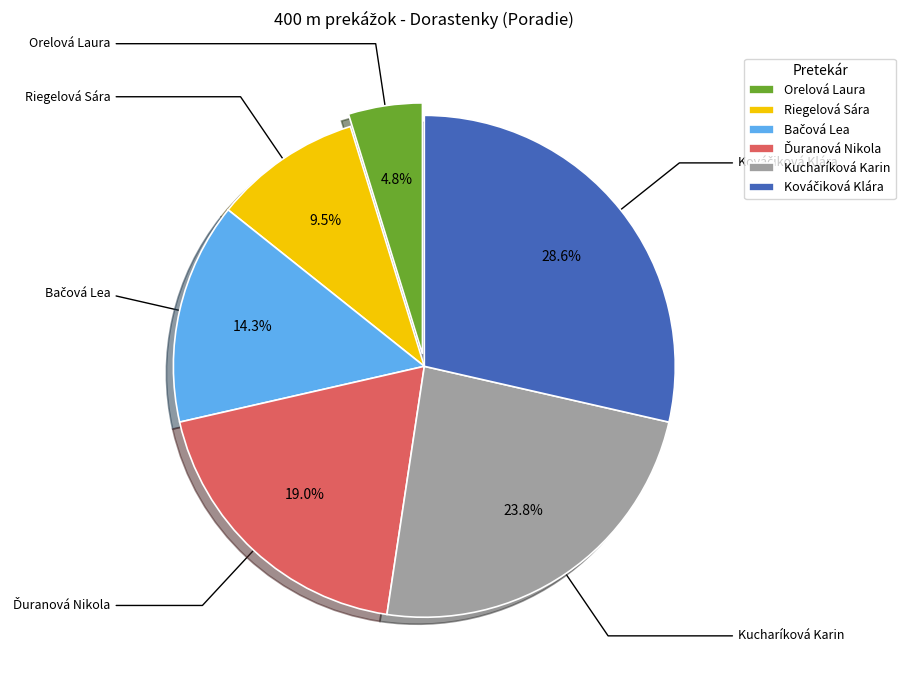

What is the change in value from Riegelová Sára to Ďuranová Nikola?

+2